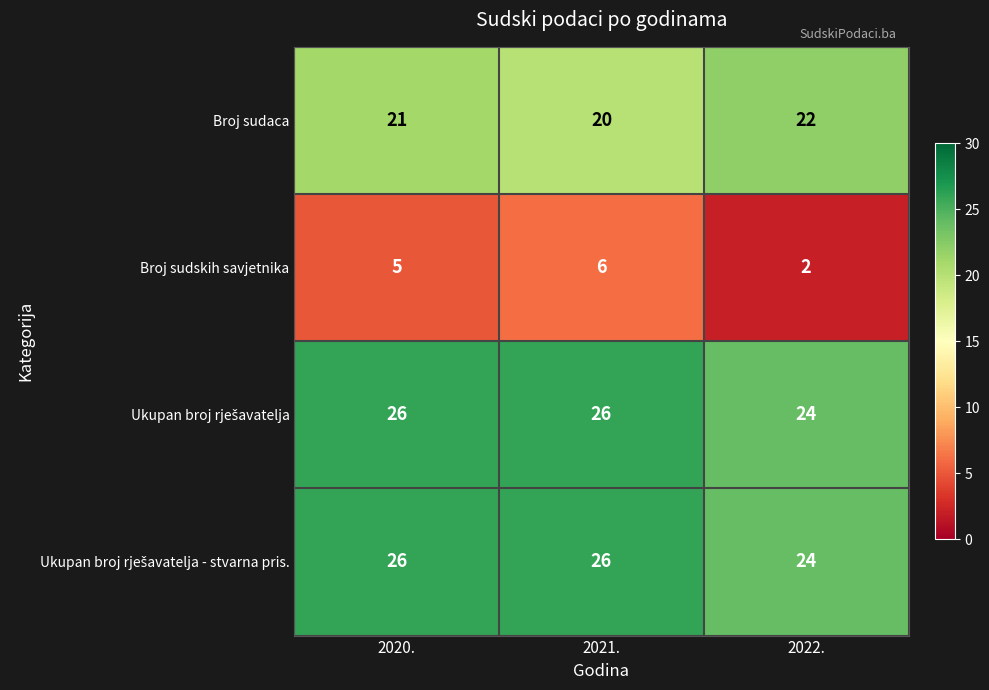

Which series has the largest range (max minus min)?

Broj sudskih savjetnika